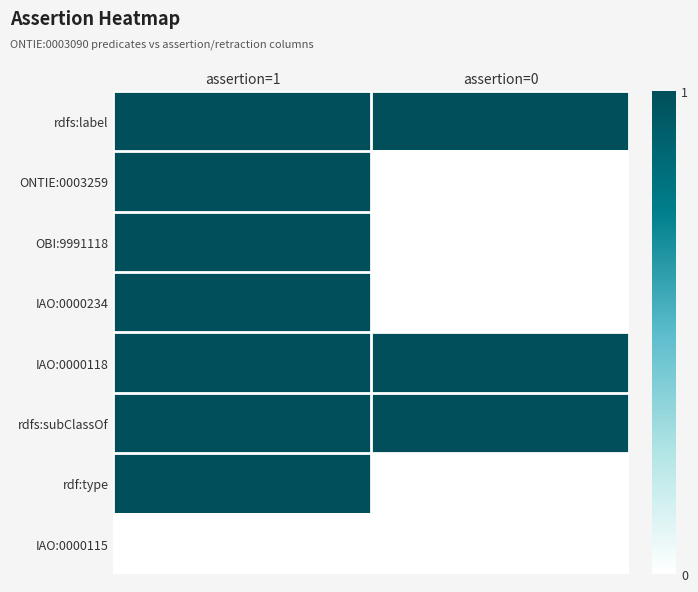

Reading left to right, what are all the values shown in this chart?

rdfs:label: assertion=1=1	assertion=0=1
ONTIE:0003259: assertion=1=1	assertion=0=0
OBI:9991118: assertion=1=1	assertion=0=0
IAO:0000234: assertion=1=1	assertion=0=0
IAO:0000118: assertion=1=1	assertion=0=1
rdfs:subClassOf: assertion=1=1	assertion=0=1
rdf:type: assertion=1=1	assertion=0=0
IAO:0000115: assertion=1=0	assertion=0=0